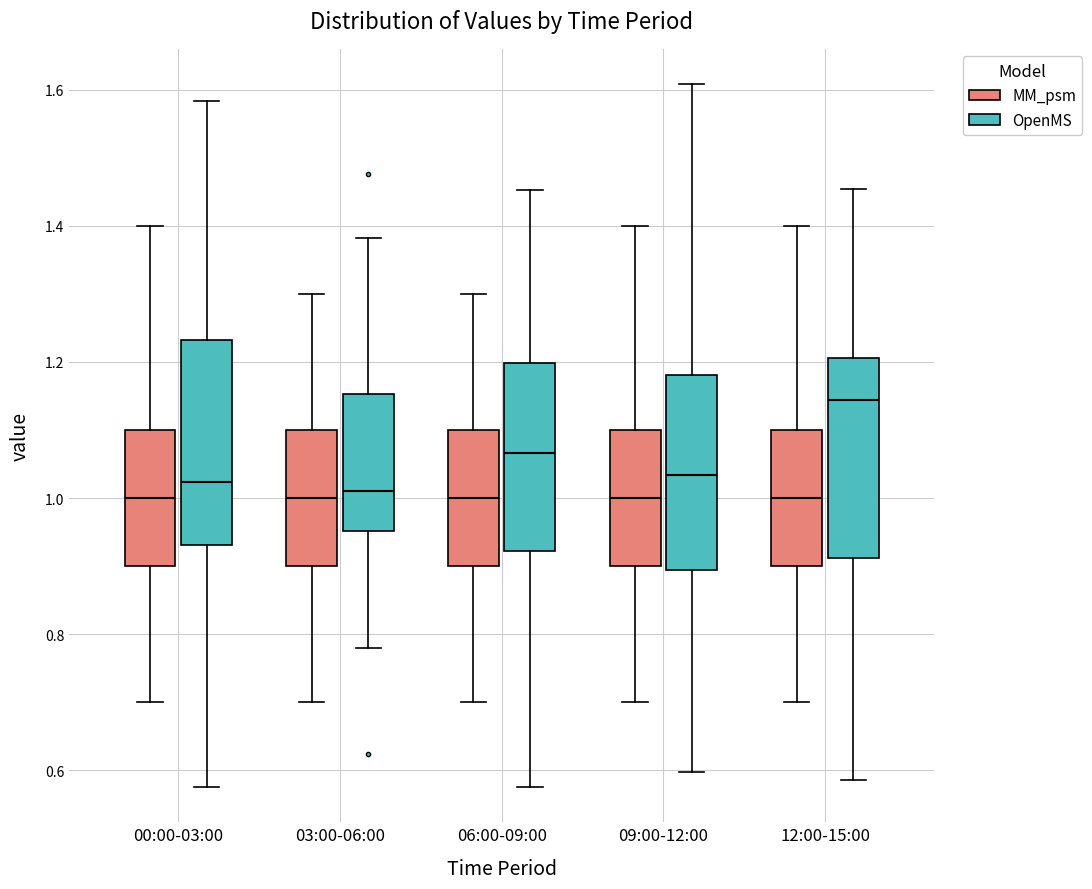

Reading left to right, read every box against the y-axis: the position of its median line, the range the box covers, and the ends of its whiskers. The values are not printed on the chart, so give them approximately, as read against the axis.

00:00-03:00 (MM_psm): median 1.00, box 0.90 to 1.10, whiskers 0.70 to 1.40
00:00-03:00 (OpenMS): median 1.02, box 0.94 to 1.24, whiskers 0.58 to 1.58
03:00-06:00 (MM_psm): median 1.00, box 0.90 to 1.10, whiskers 0.70 to 1.30
03:00-06:00 (OpenMS): median 1.02, box 0.96 to 1.16, whiskers 0.78 to 1.38
06:00-09:00 (MM_psm): median 1.00, box 0.90 to 1.10, whiskers 0.70 to 1.30
06:00-09:00 (OpenMS): median 1.06, box 0.92 to 1.20, whiskers 0.58 to 1.46
09:00-12:00 (MM_psm): median 1.00, box 0.90 to 1.10, whiskers 0.70 to 1.40
09:00-12:00 (OpenMS): median 1.04, box 0.90 to 1.18, whiskers 0.60 to 1.60
12:00-15:00 (MM_psm): median 1.00, box 0.90 to 1.10, whiskers 0.70 to 1.40
12:00-15:00 (OpenMS): median 1.14, box 0.92 to 1.20, whiskers 0.58 to 1.46